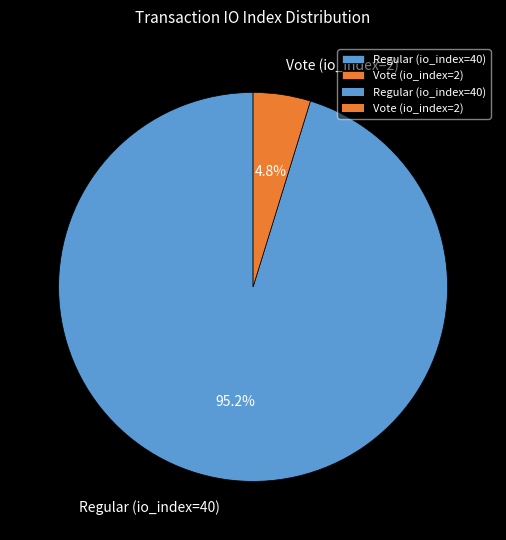

The Regular (io_index=40) slice represents 86% of the pie. True or false?

False